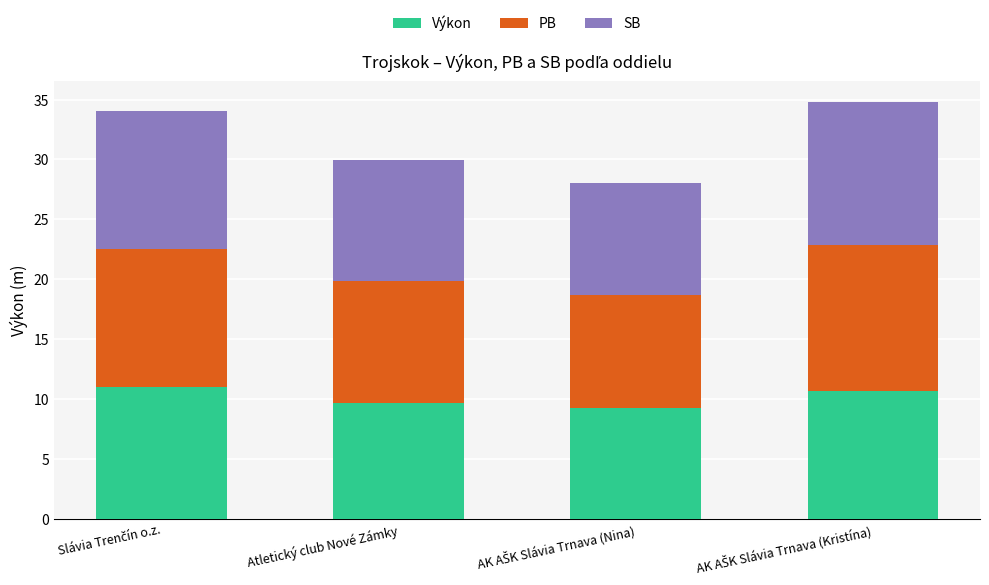

The value of Výkon at Atletický club Nové Zámky is 9.6. True or false?

True